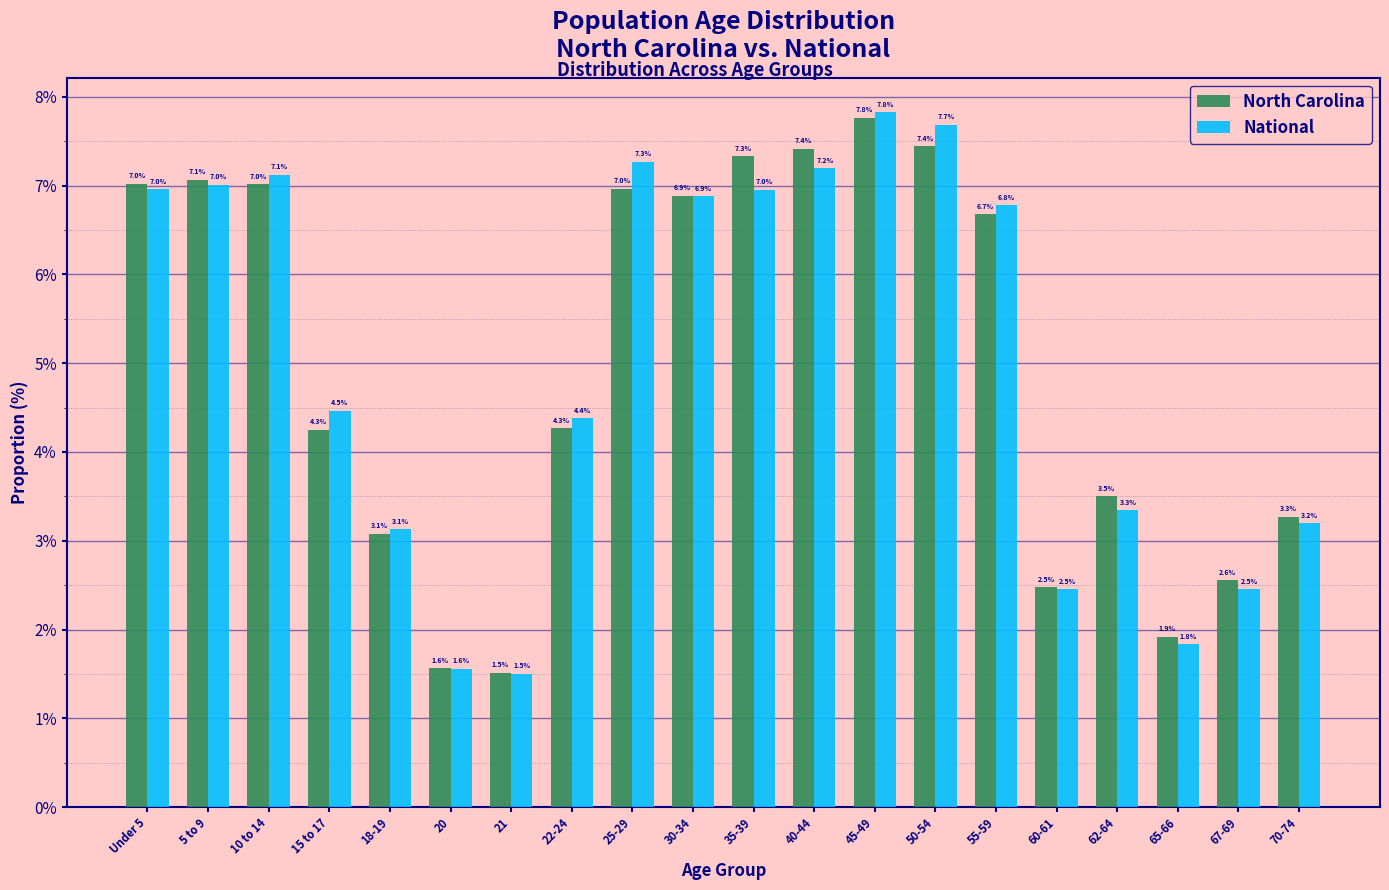

Reading left to right, what are all the values shown in this chart?

North Carolina: Under 5=7.0	5 to 9=7.1	10 to 14=7.0	15 to 17=4.3	18-19=3.1	20=1.6	21=1.5	22-24=4.3	25-29=7.0	30-34=6.9	35-39=7.3	40-44=7.4	45-49=7.8	50-54=7.4	55-59=6.7	60-61=2.5	62-64=3.5	65-66=1.9	67-69=2.6	70-74=3.3
National: Under 5=7.0	5 to 9=7.0	10 to 14=7.1	15 to 17=4.5	18-19=3.1	20=1.6	21=1.5	22-24=4.4	25-29=7.3	30-34=6.9	35-39=7.0	40-44=7.2	45-49=7.8	50-54=7.7	55-59=6.8	60-61=2.5	62-64=3.3	65-66=1.8	67-69=2.5	70-74=3.2